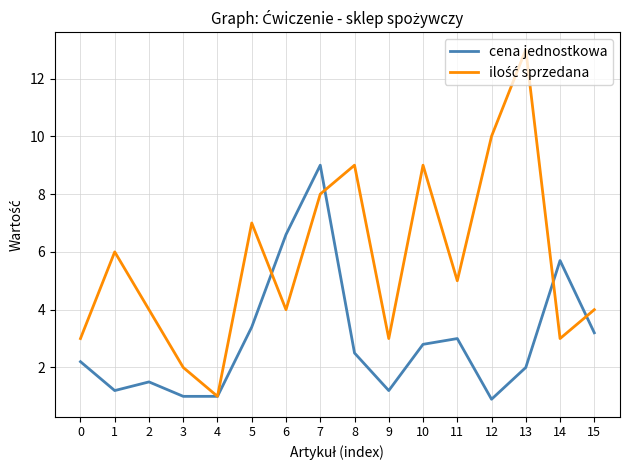

Count the number of categories in the chart.

16